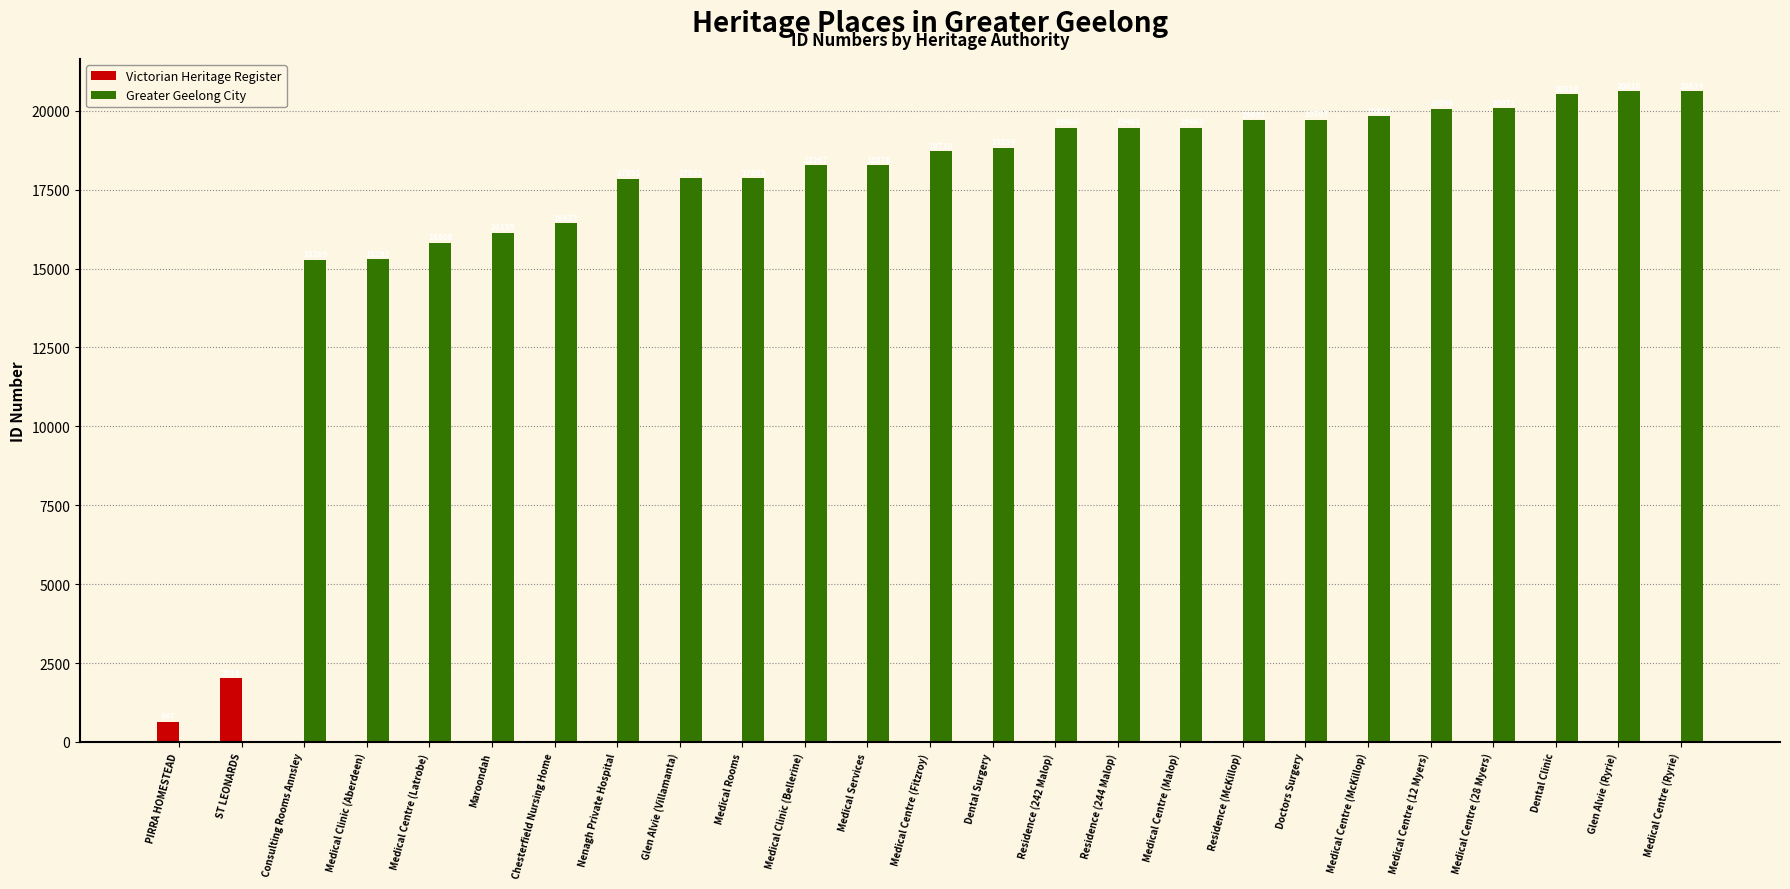

True or false: Victorian Heritage Register has a value of -892 at Medical Centre (28 Myers).

False